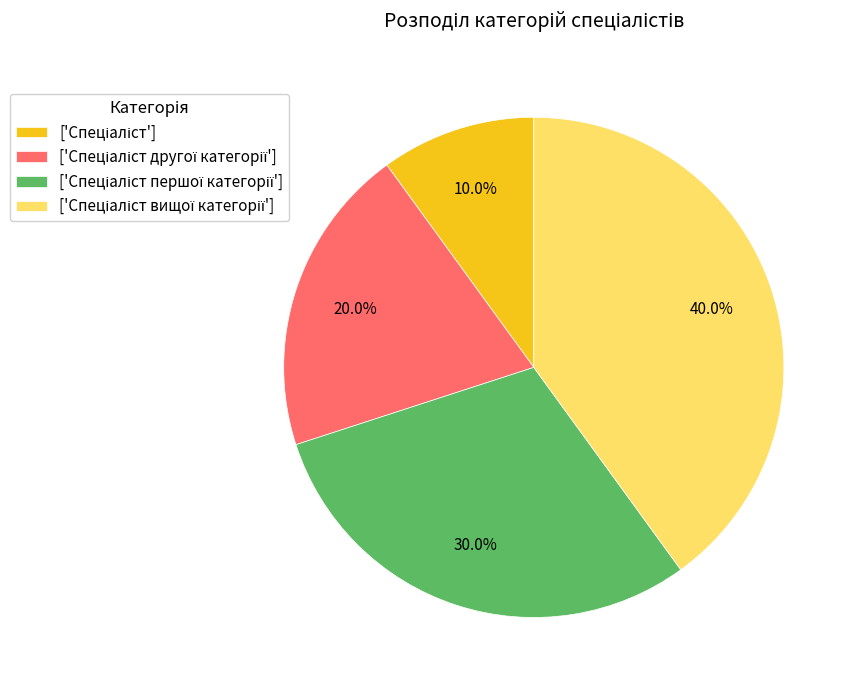

Is there a majority slice in this chart?

No